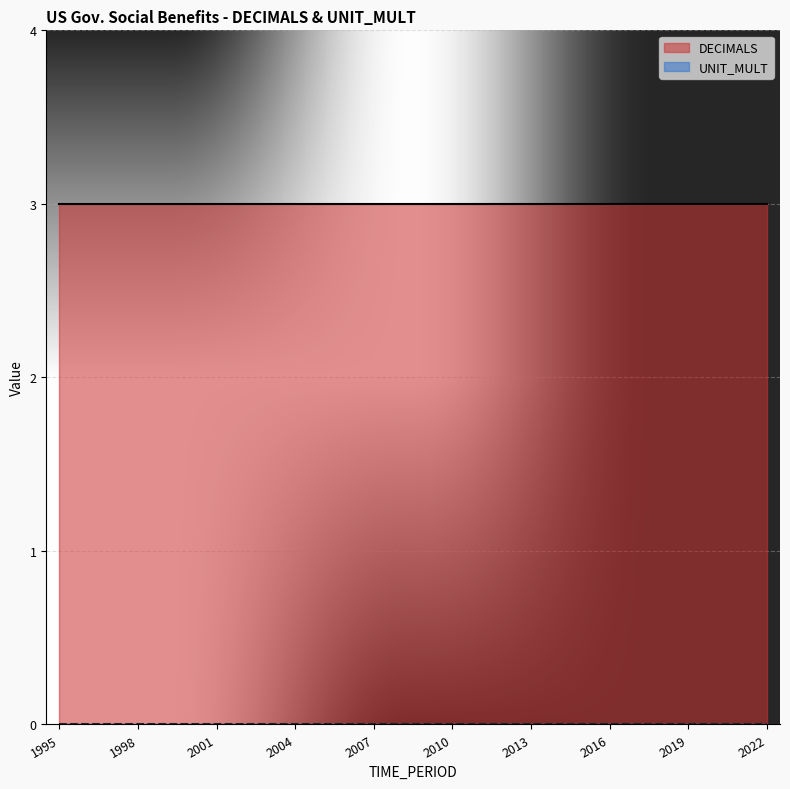

The DECIMALS series shows 3 at 2006. True or false?

True